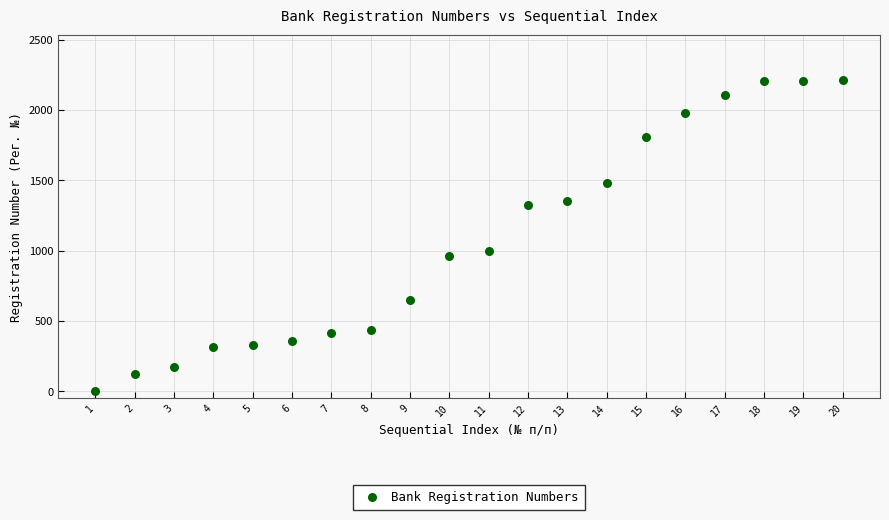

What Y value in the scatter plot is closest to 1108?

1000